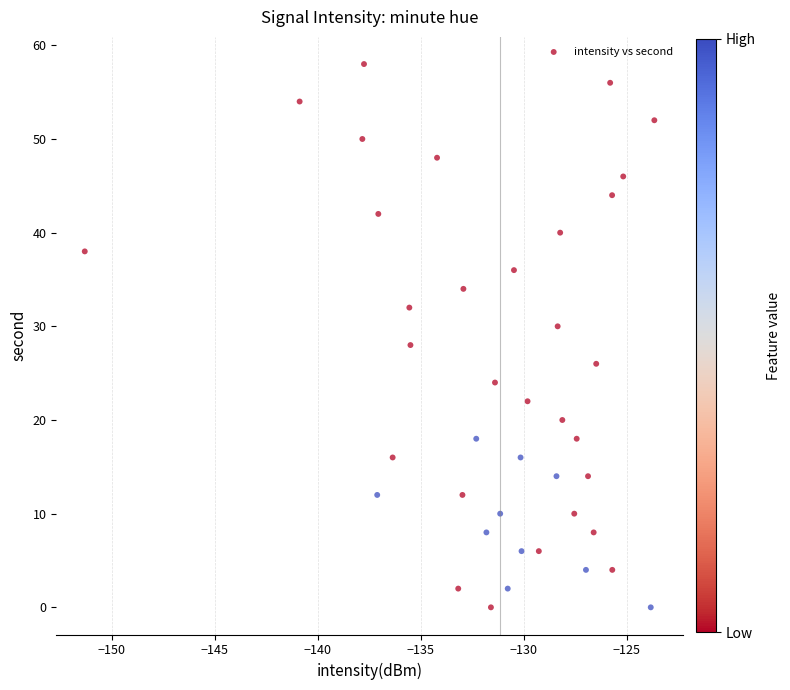

What is the range of Y values (max minus min)?

58